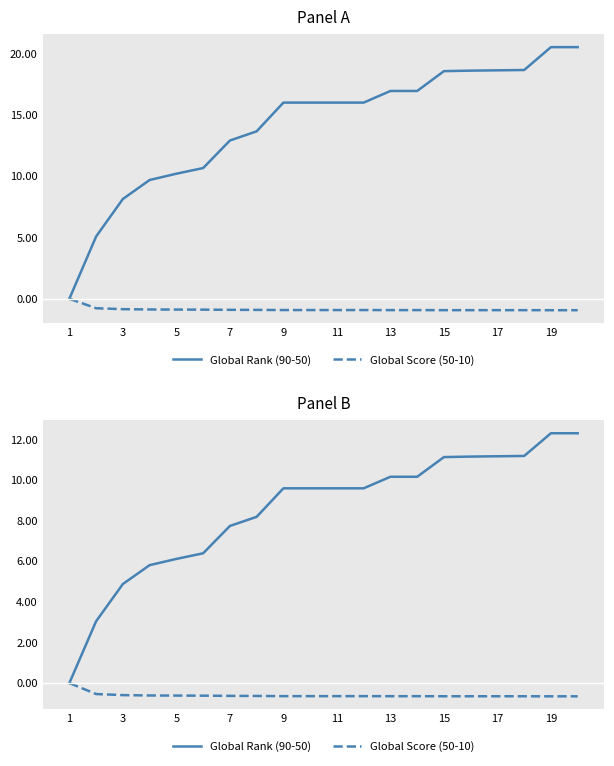

Which category has the highest value in the Global Score (50-10) series?

1